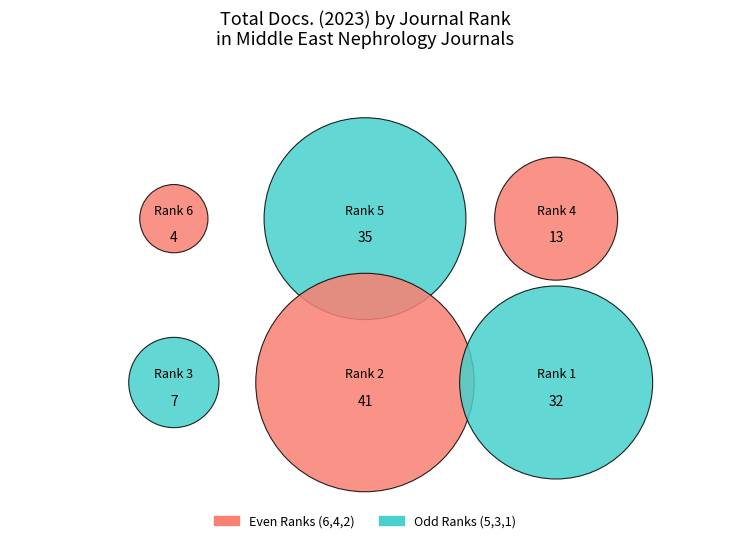

What percentage is the Iranian Journal of Kidney Diseases slice, to the nearest percent?

31%